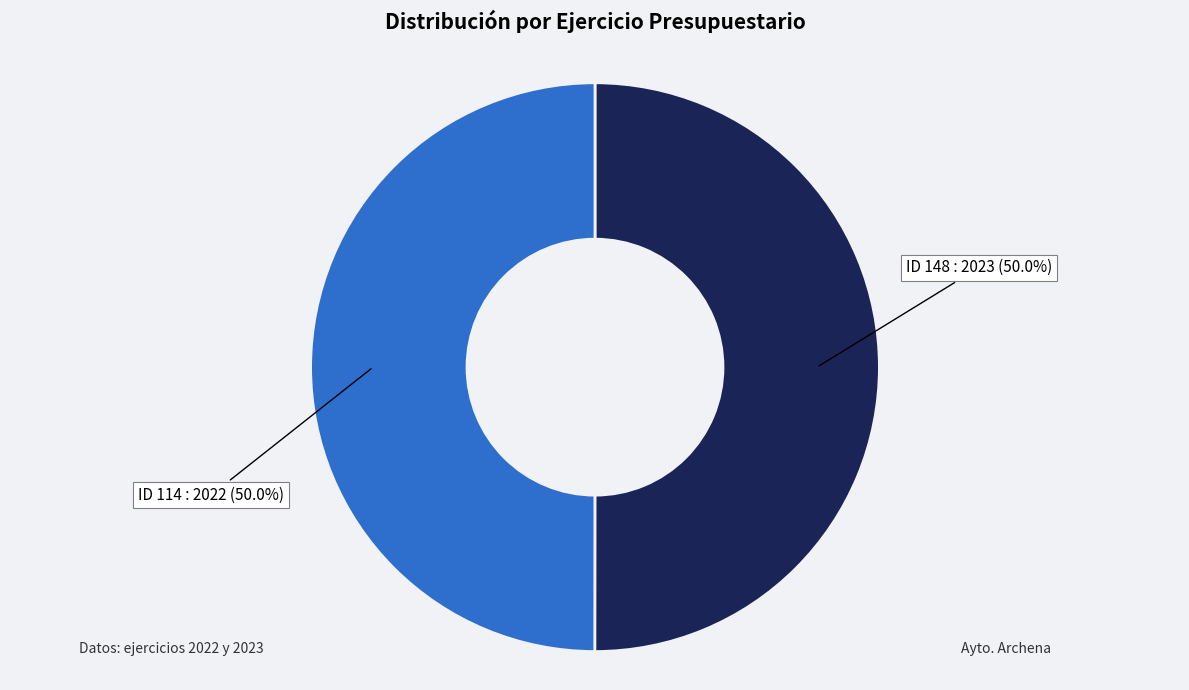

Combined, what portion of the pie is ID 114 and ID 148?

100.0%